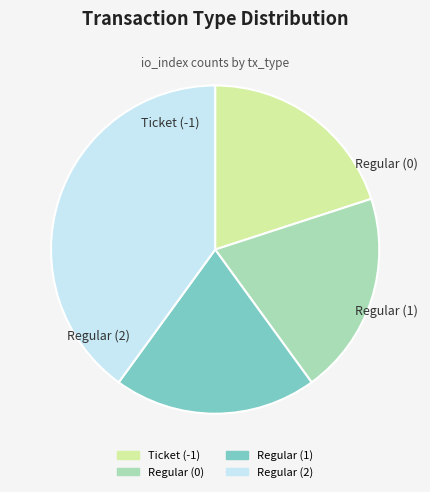

Does Ticket (-1) represent more than half of the total?

No